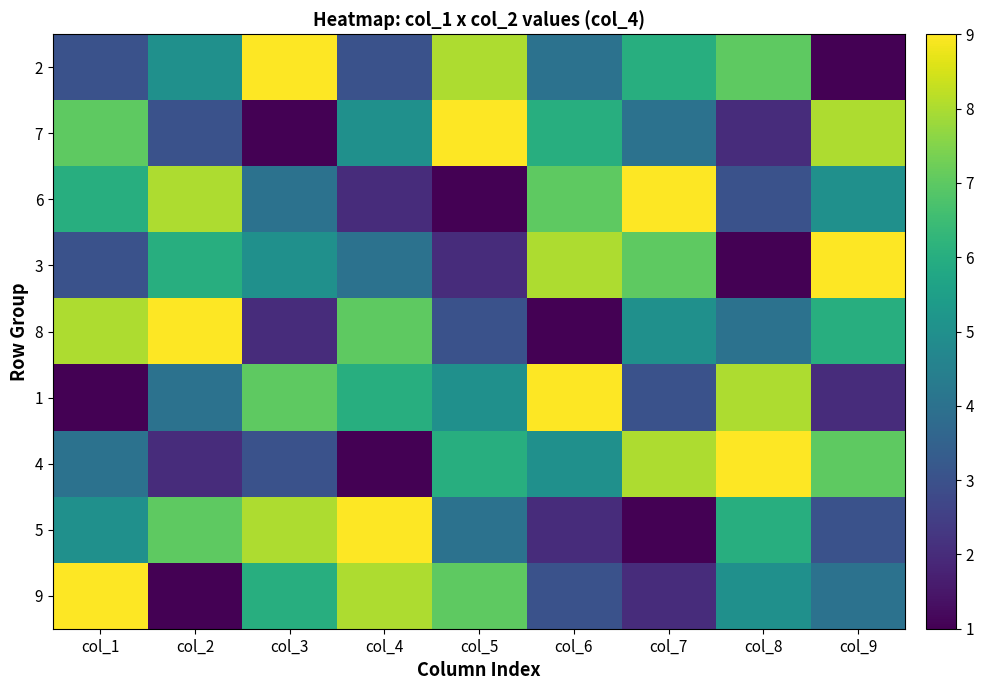

At which category is the sum across all series the highest?

col_1